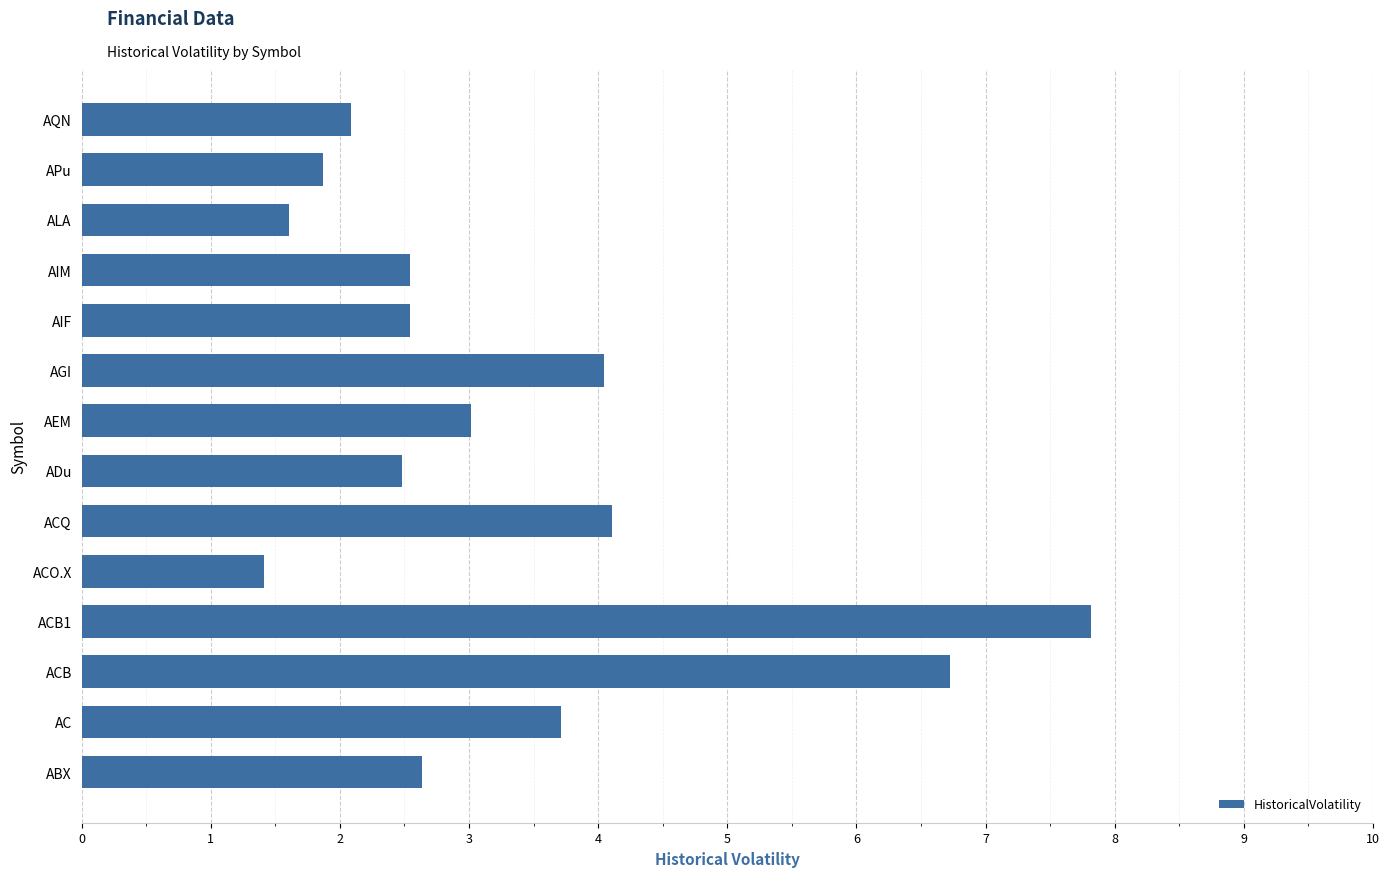

What is the change in value from AEM to AQN?

-0.9